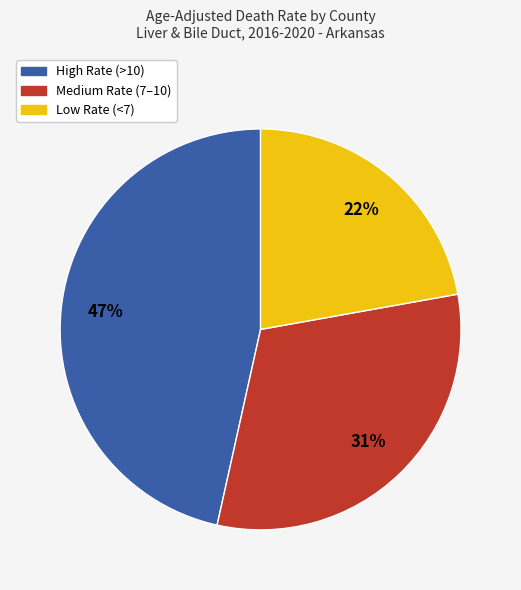

To the nearest percent, what is the average slice percentage?

33%